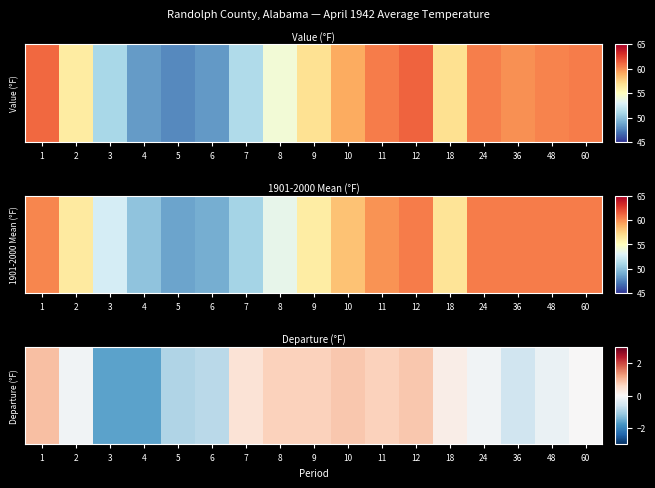

Between 6 and 2, which is larger?

2